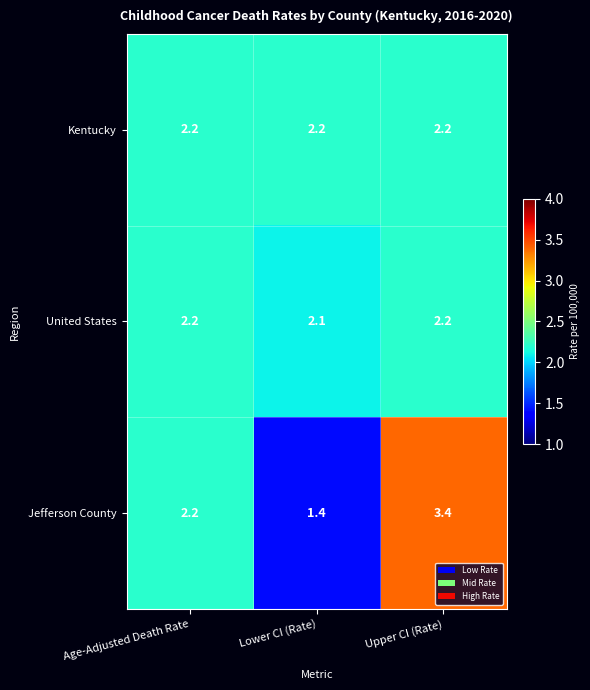

Rank the series at Lower CI (Rate) from highest to lowest value.

Kentucky, United States, Jefferson County